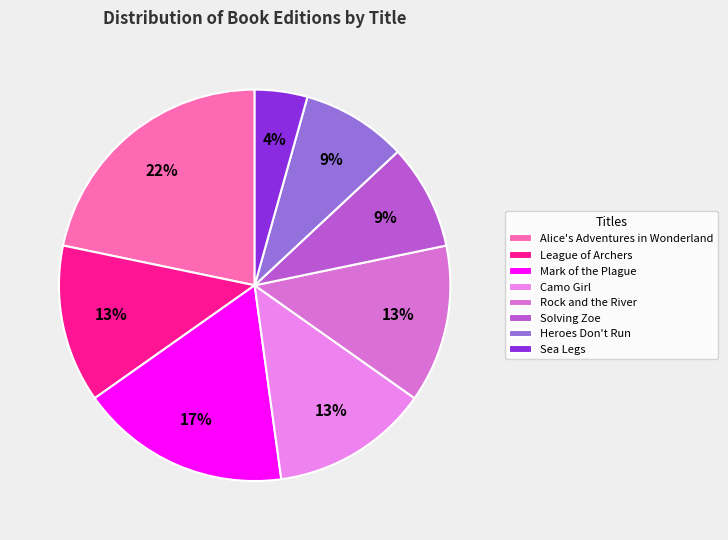

Does Heroes Don't Run represent more than half of the total?

No